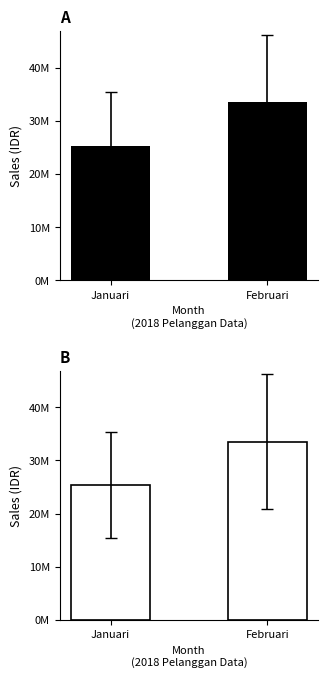

Reading left to right, list all the values displayed in this chart.

25340450.1	33499759.0